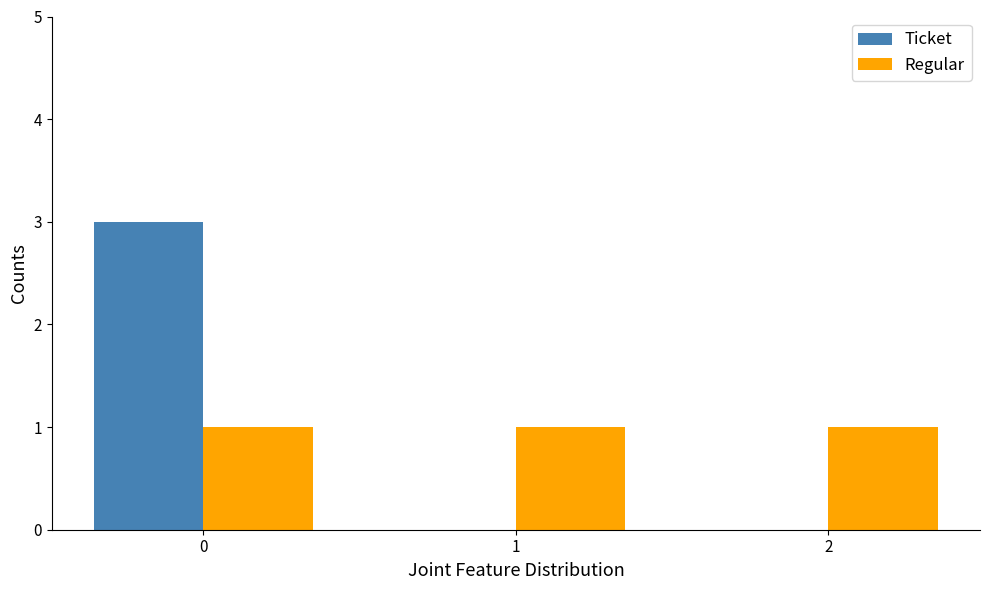

What is the maximum value shown in the chart?

3